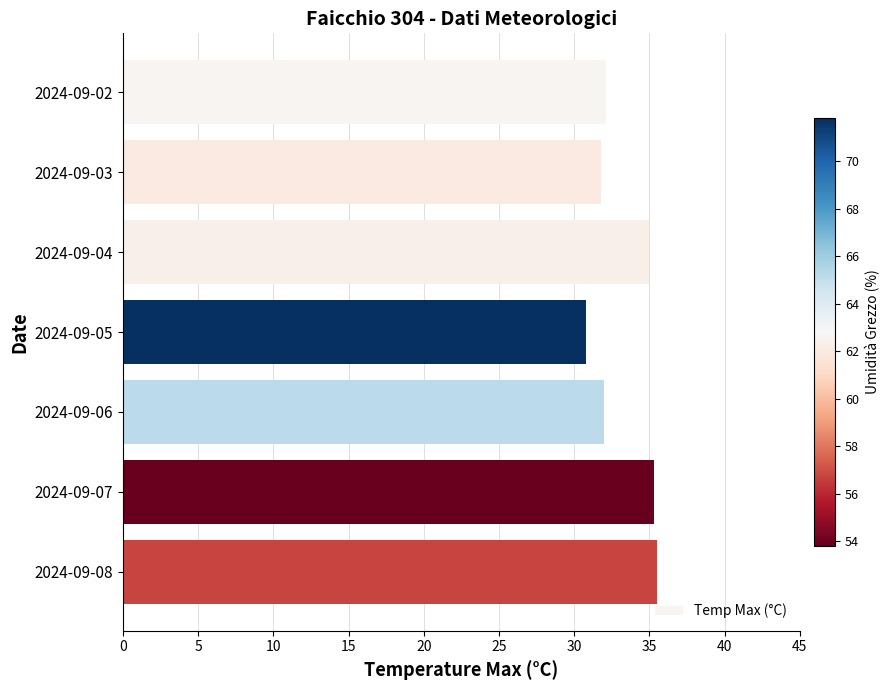

Are the bars grouped side by side (vs. stacked)?

No